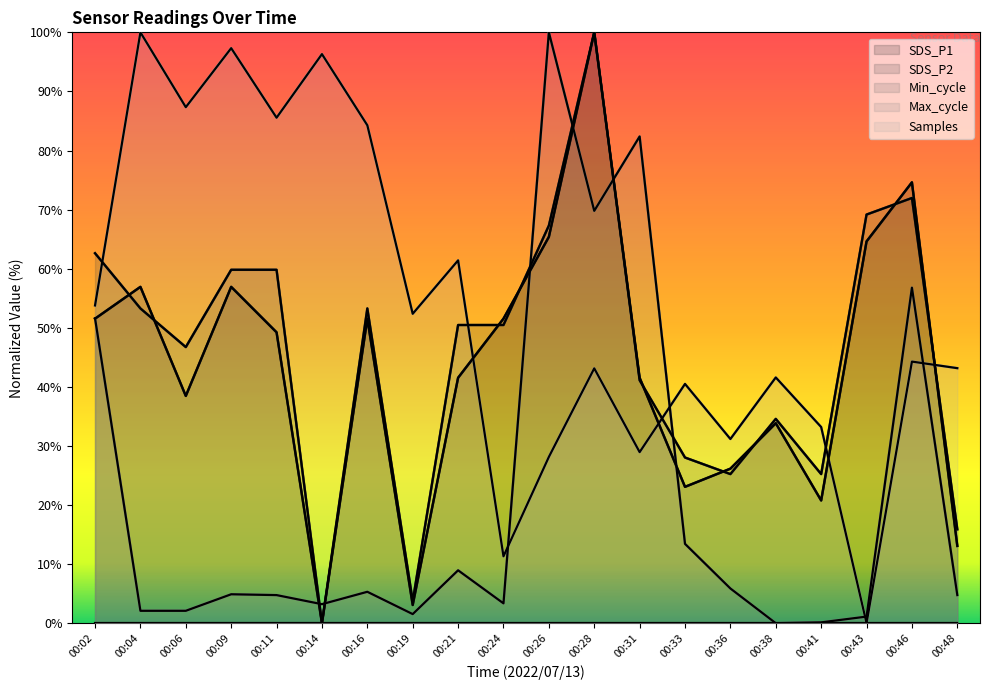

True or false: Samples and SDS_P1 intersect in this chart.

True